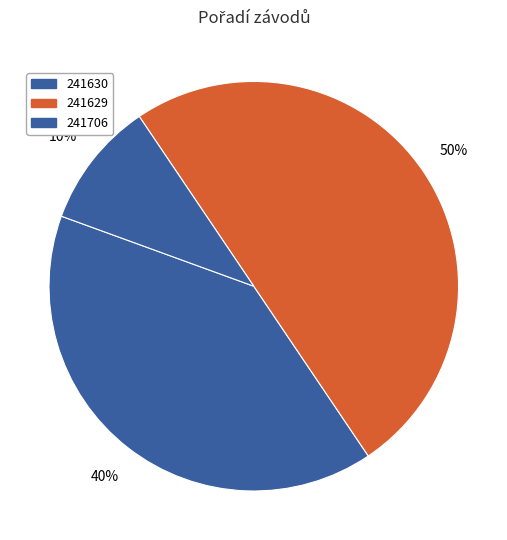

How many segments does this pie chart have?

3